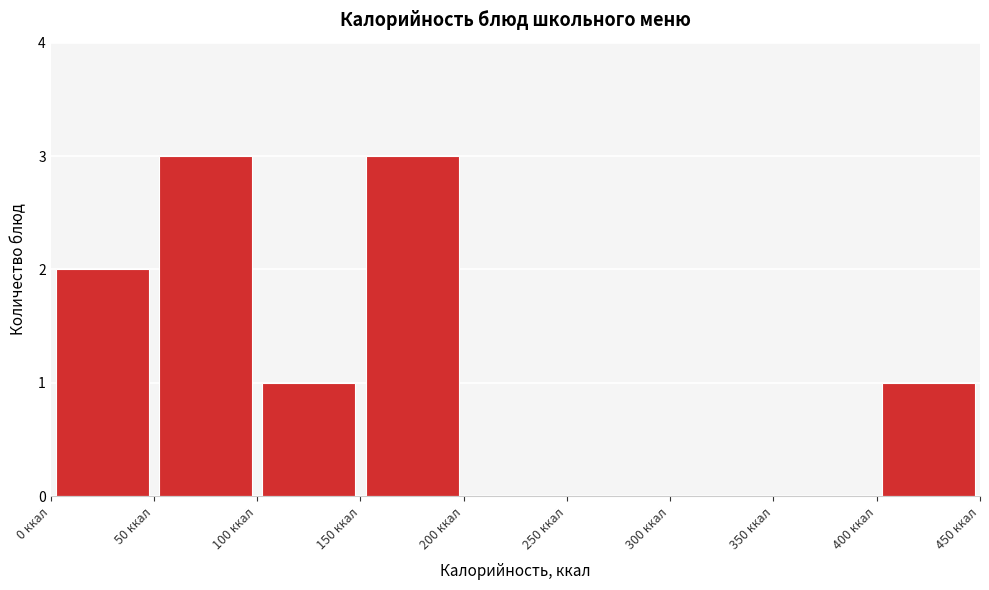

What is the height of the bar covering 50 to 100 on the x-axis? The values are not printed on the chart, so give them approximately, as read against the axis.

3